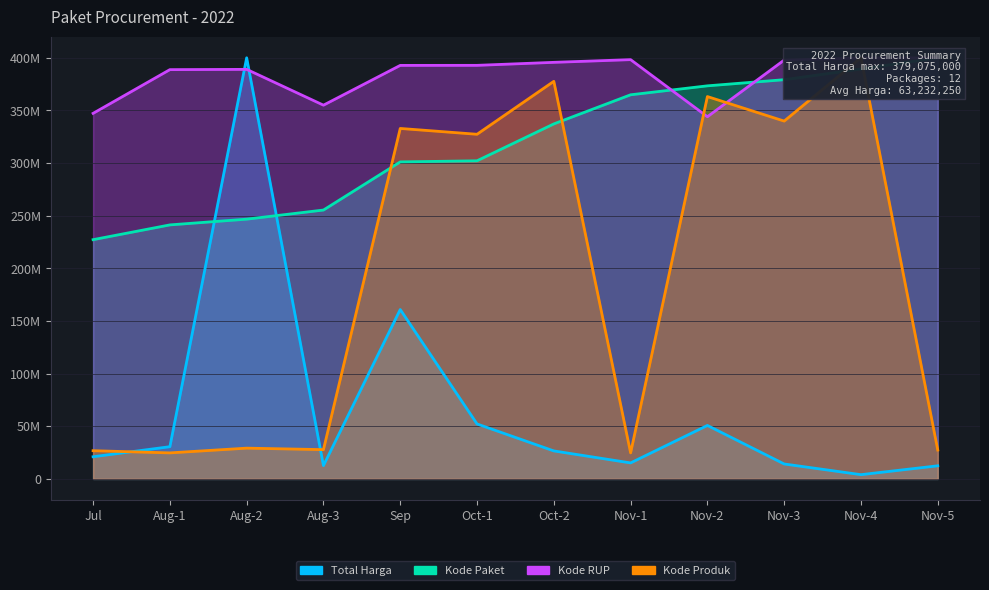

Is the value of Kode Produk at Aug-2 greater than the value of Total Harga at Jul?

Yes